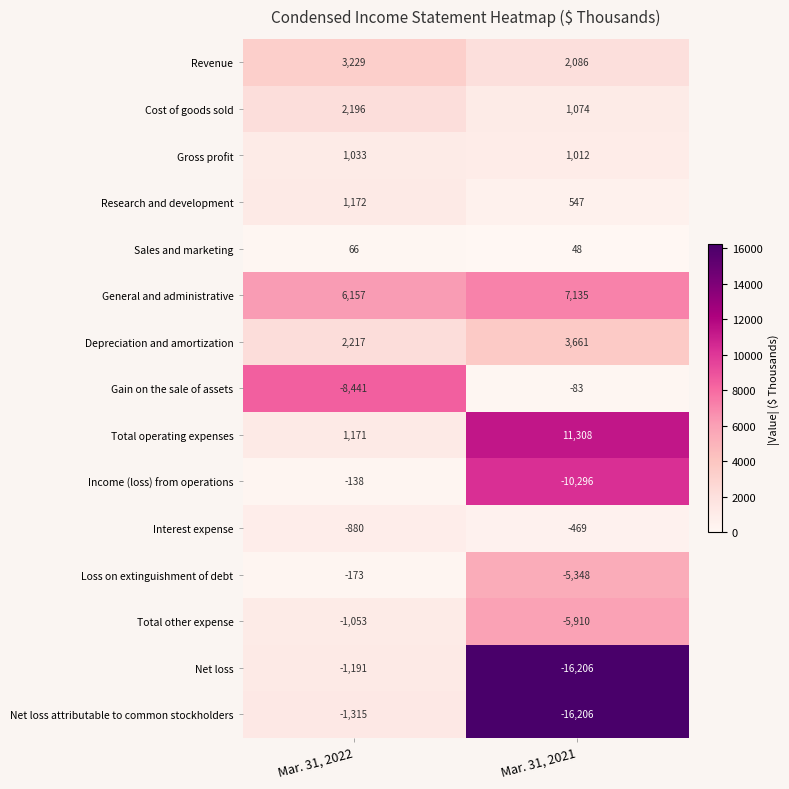

At Mar. 31, 2022, list the series in order from smallest to largest.

Gain on the sale of assets, Net loss attributable to common stockholders, Net loss, Total other expense, Interest expense, Loss on extinguishment of debt, Income (loss) from operations, Sales and marketing, Gross profit, Total operating expenses, Research and development, Cost of goods sold, Depreciation and amortization, Revenue, General and administrative